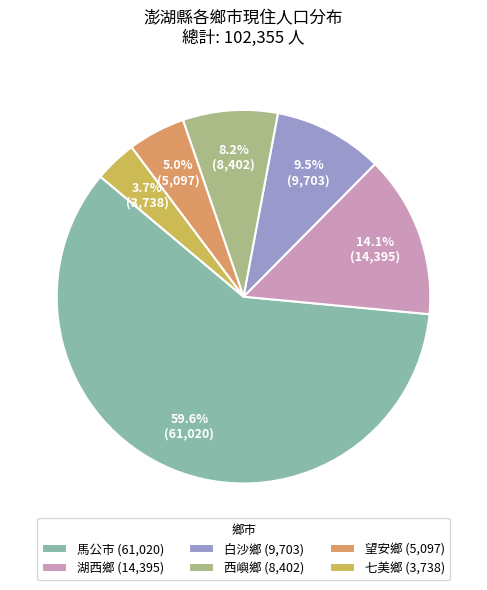

Rank the categories by value from lowest to highest.

七美鄉, 望安鄉, 西嶼鄉, 白沙鄉, 湖西鄉, 馬公市